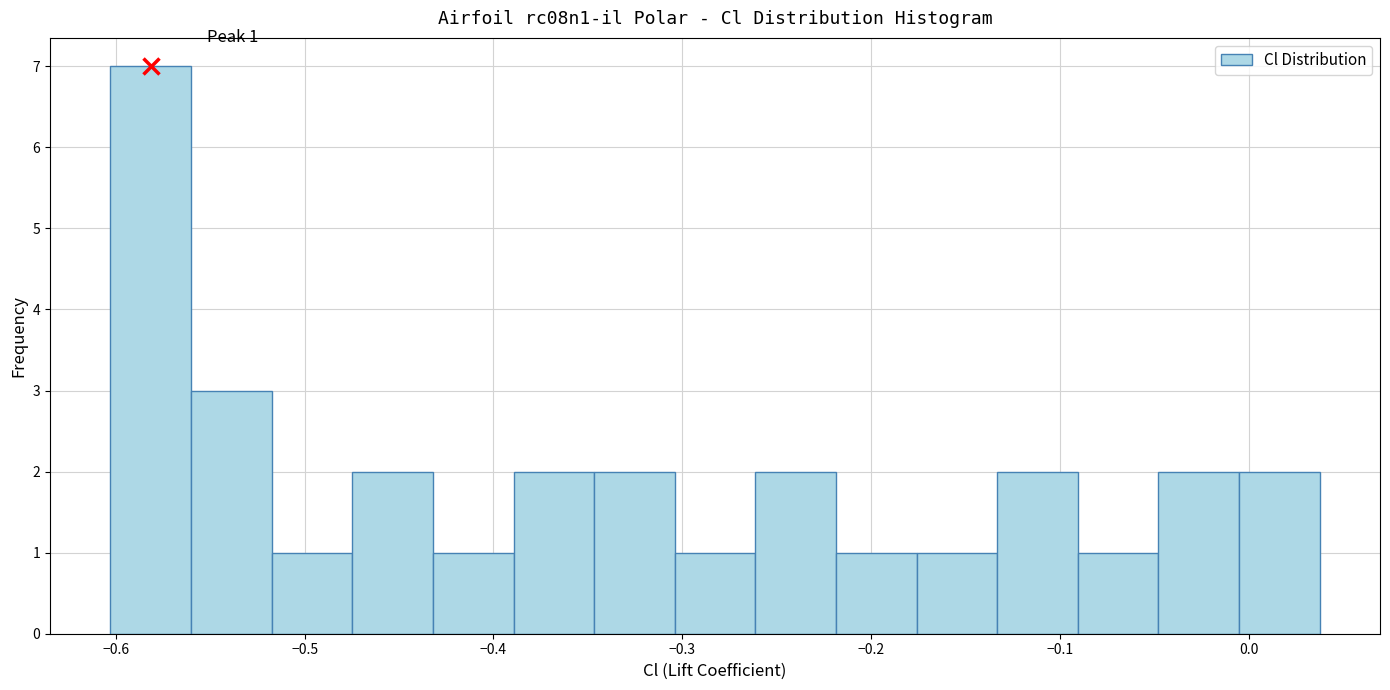

Over which range of the x-axis is the bar tallest?

-0.60 to -0.56